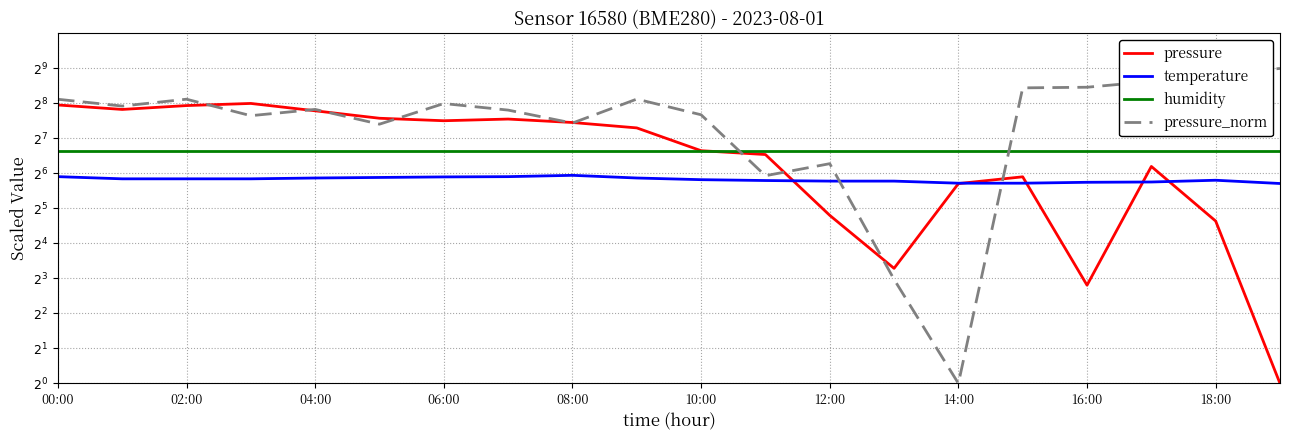

Does the chart display data point markers on the line(s)?

No